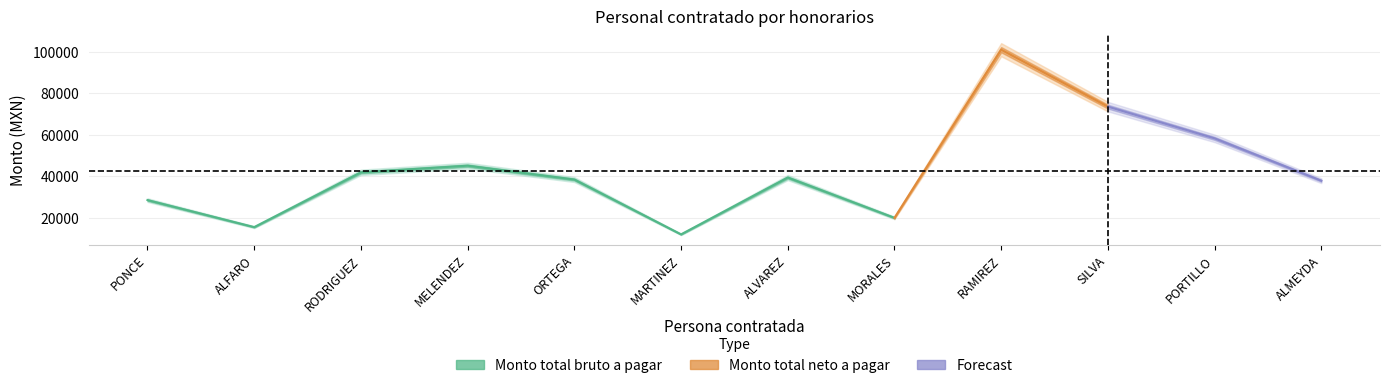

At how many categories does at least one series exceed 47213?

3